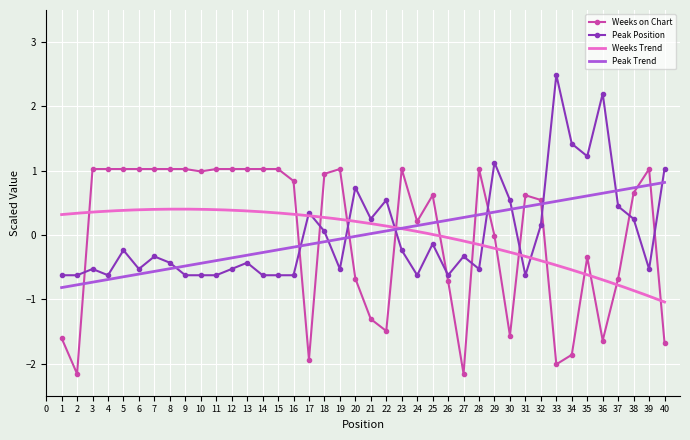

The value of Peak Position at 38 is 0.3. True or false?

True